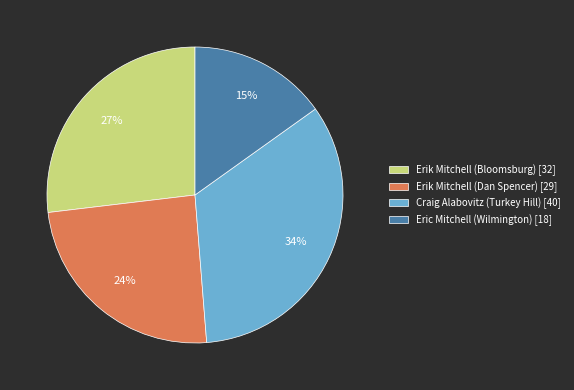

Between Craig Alabovitz (Turkey Hill) [40] and Erik Mitchell (Dan Spencer) [29], which is larger?

Craig Alabovitz (Turkey Hill) [40]